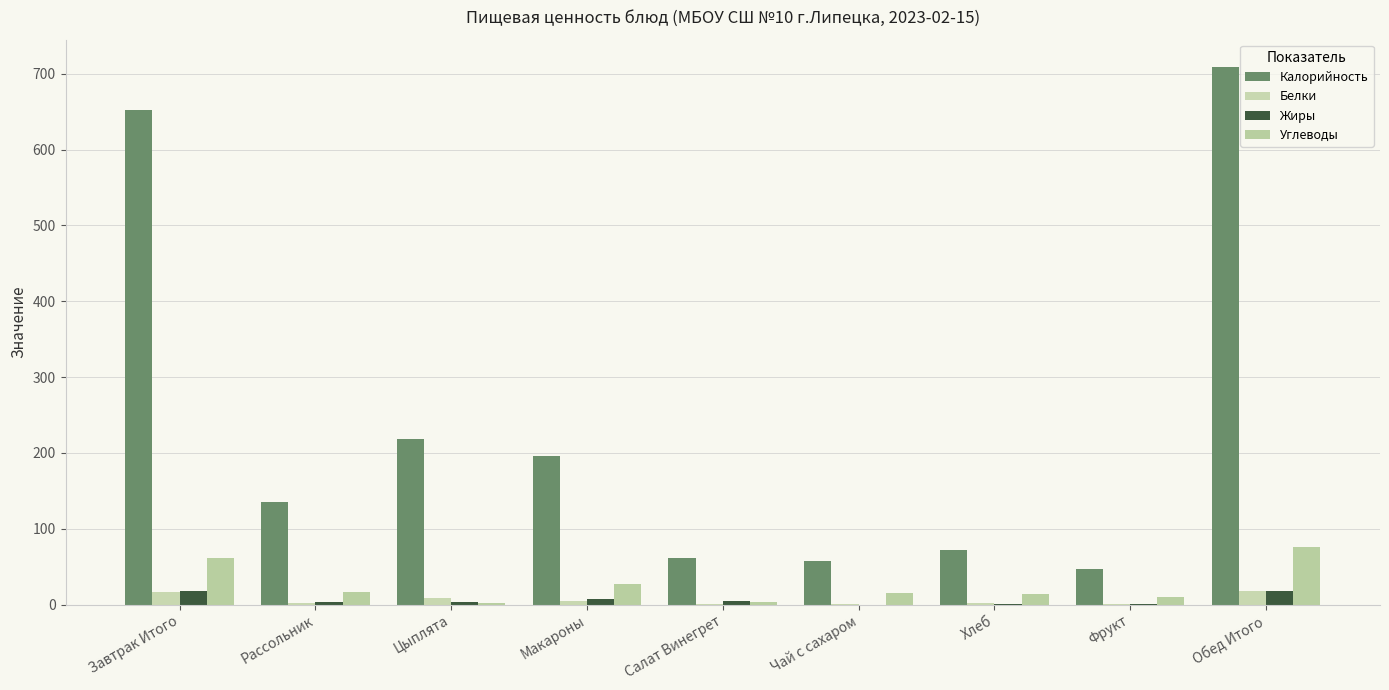

Which series has the widest spread of values?

Калорийность